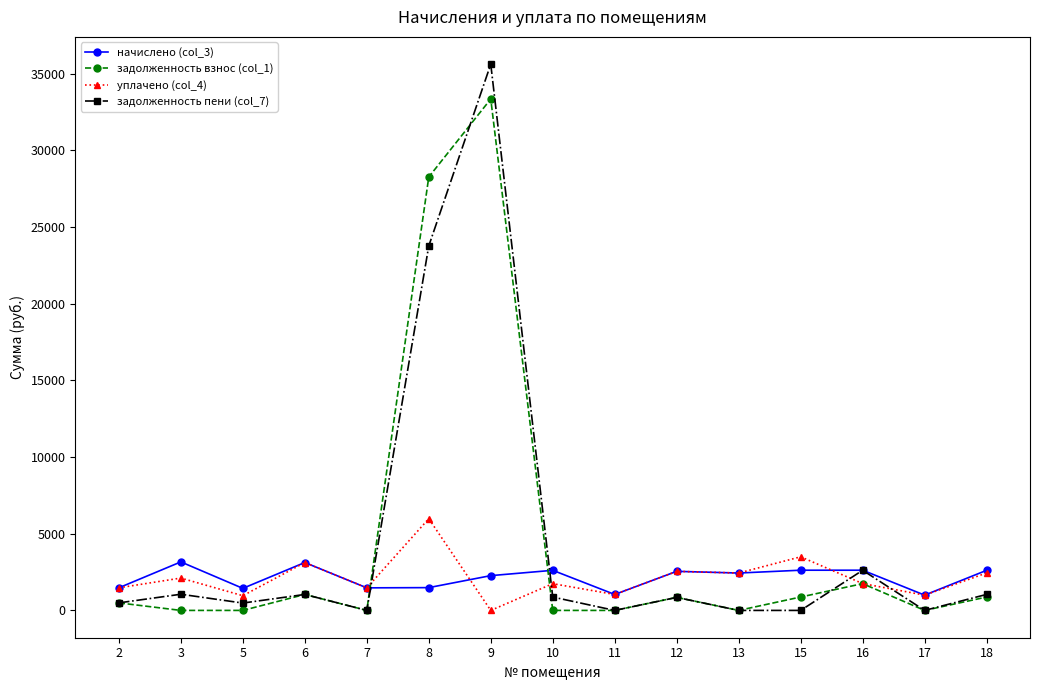

At which category is the sum across all series the highest?

9